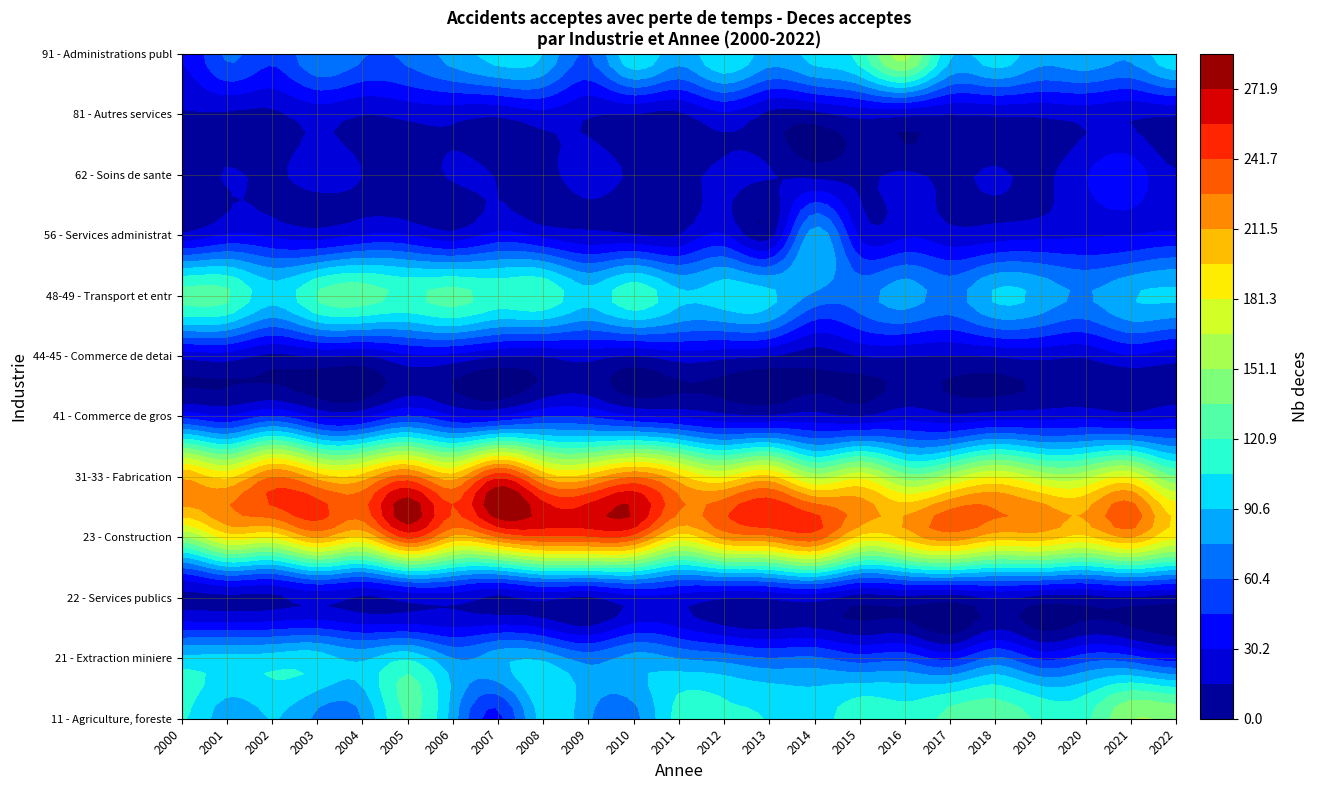

At 4, list the series in order from largest to smallest.

31-33 - Fabrication, 23 - Construction, 48-49 - Transport et entreposage, 21 - Extraction miniere, 11 - Agriculture, foresterie, peche, 91 - Administrations publiques, 56 - Services administratifs, 41 - Commerce de gros, 62 - Soins de sante, 81 - Autres services, 44-45 - Commerce de detail, 22 - Services publics